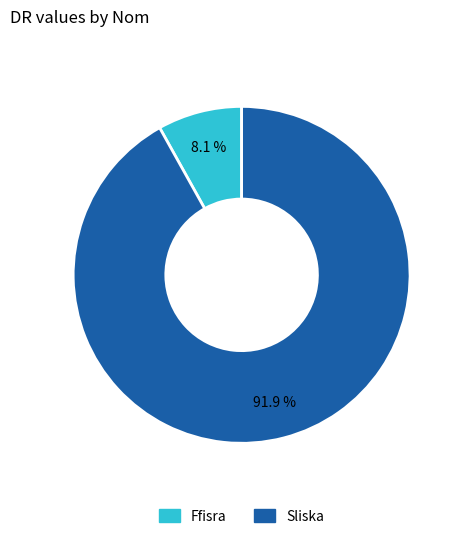

How many segments does this pie chart have?

2